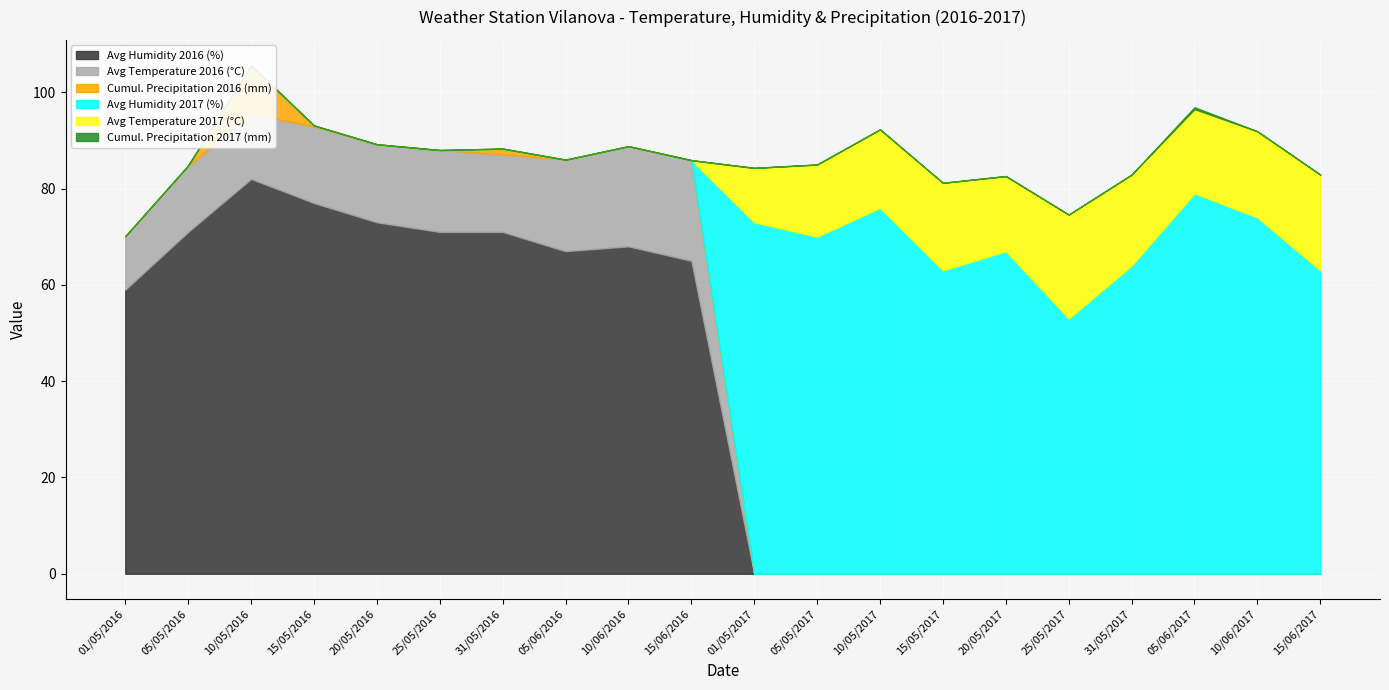

Where is the first local minimum for Avg Humidity 2017 (%)?

05/05/2017